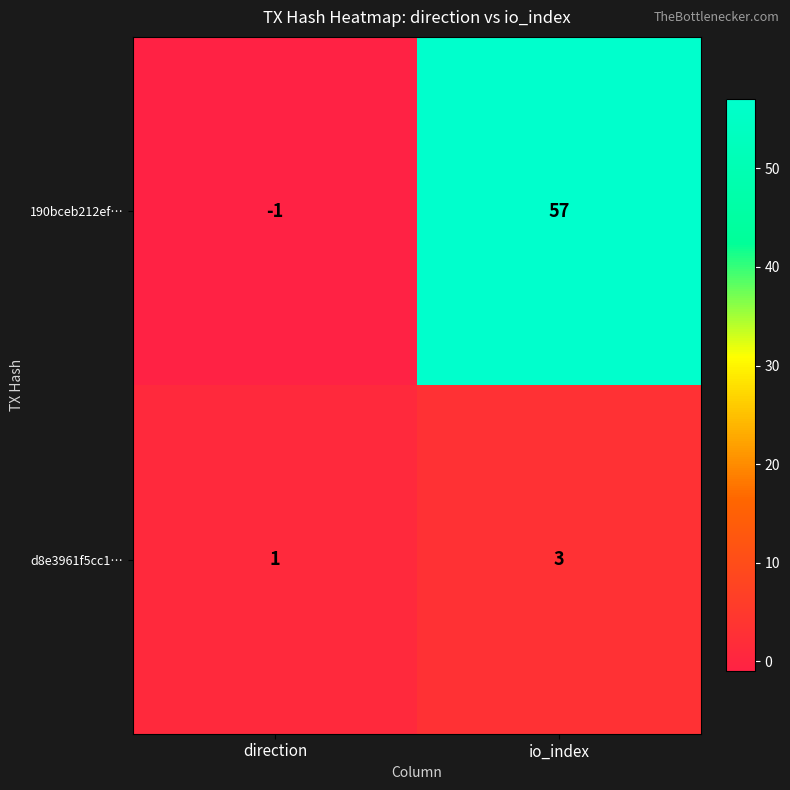

Reading right to left, list all the values displayed in this chart.

190bceb212ef…: io_index=57	direction=-1
d8e3961f5cc1…: io_index=3	direction=1